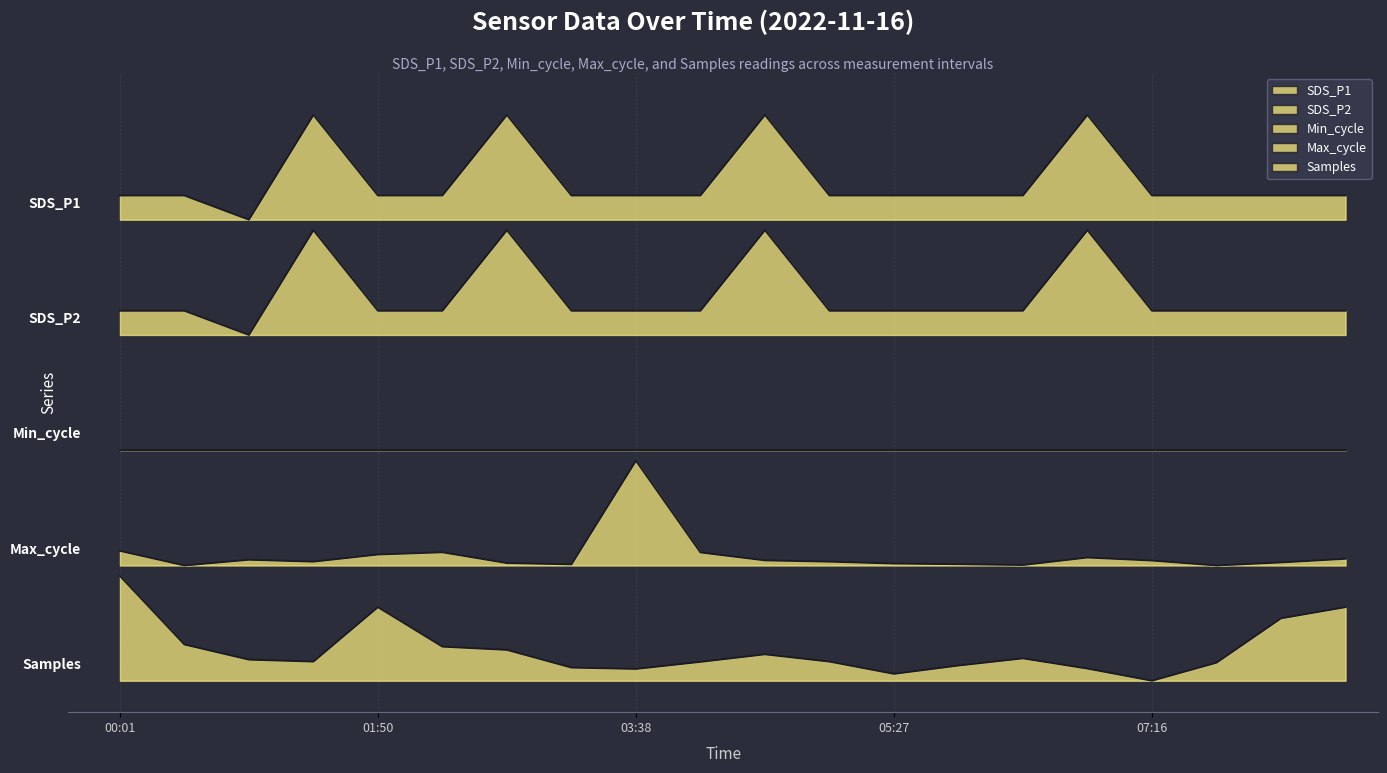

Which has a higher value, 06:22 or 01:50?

06:22